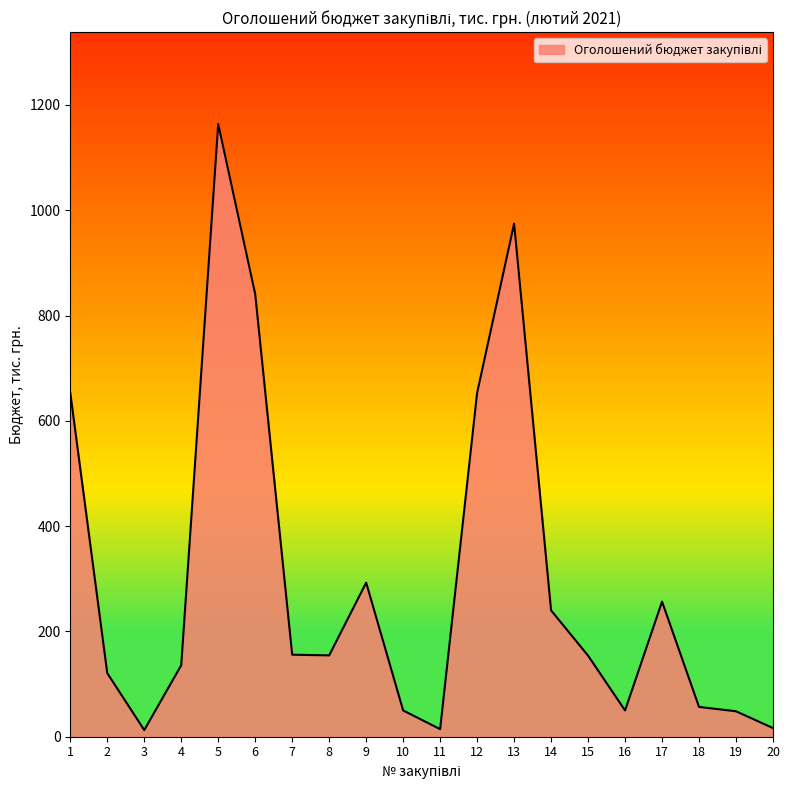

What is the change in value from 14 to 18?

-183.4